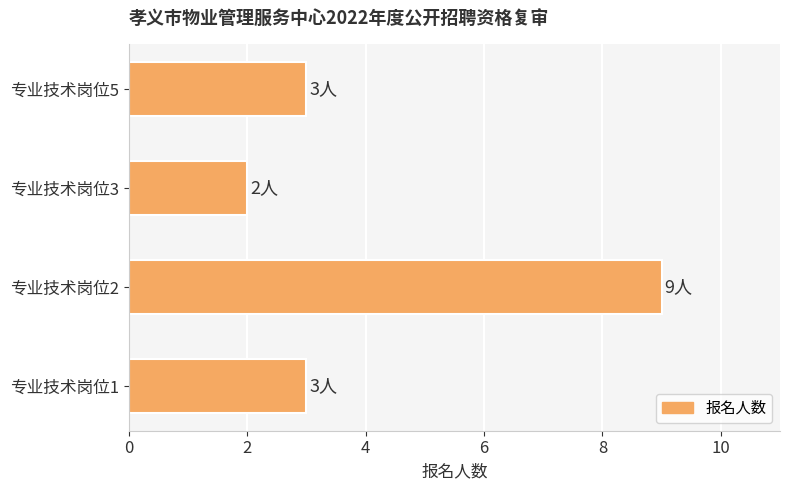

The chart shows a value of 2 at 专业技术岗位3. True or false?

True